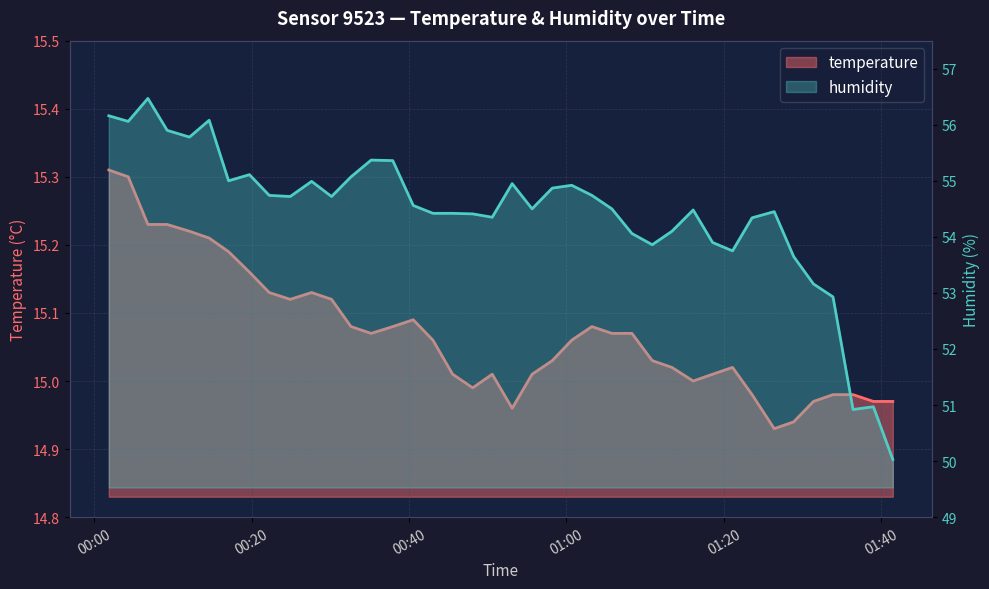

What are all the series names shown in the legend?

temperature, humidity